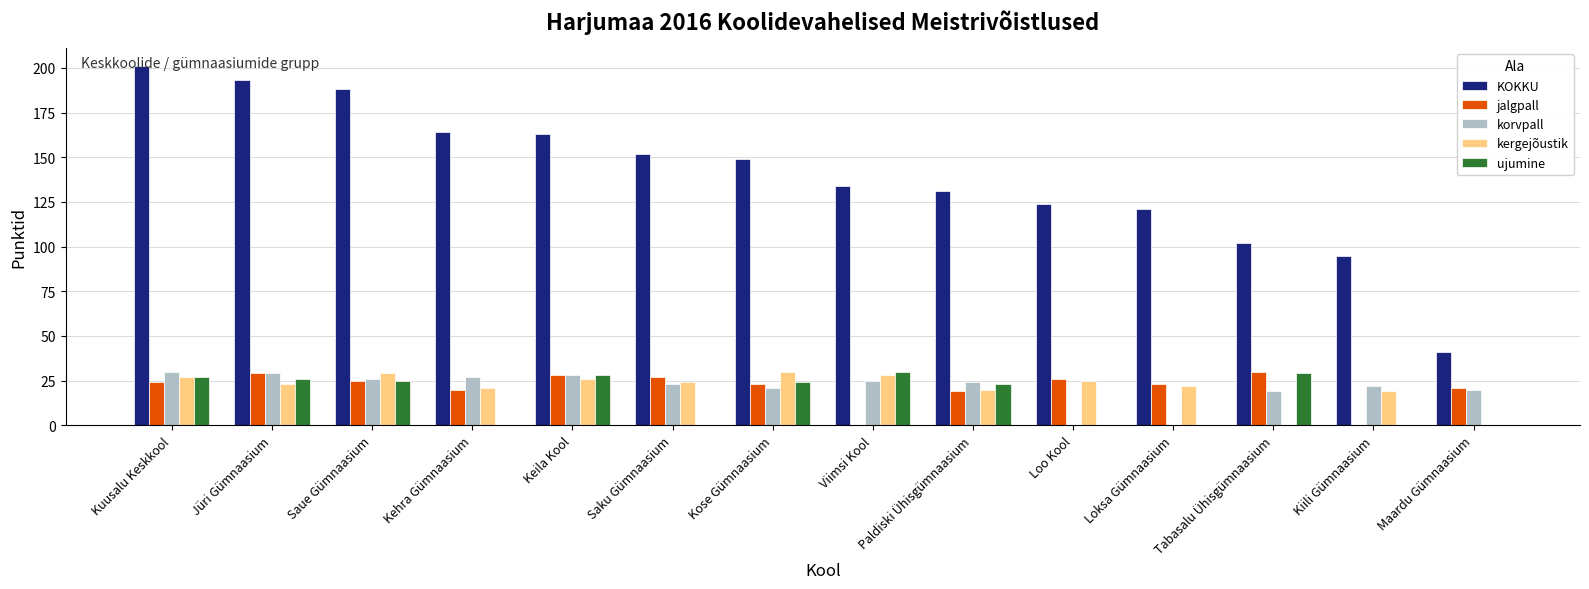

What is the average value of the kergejõustik series?

21